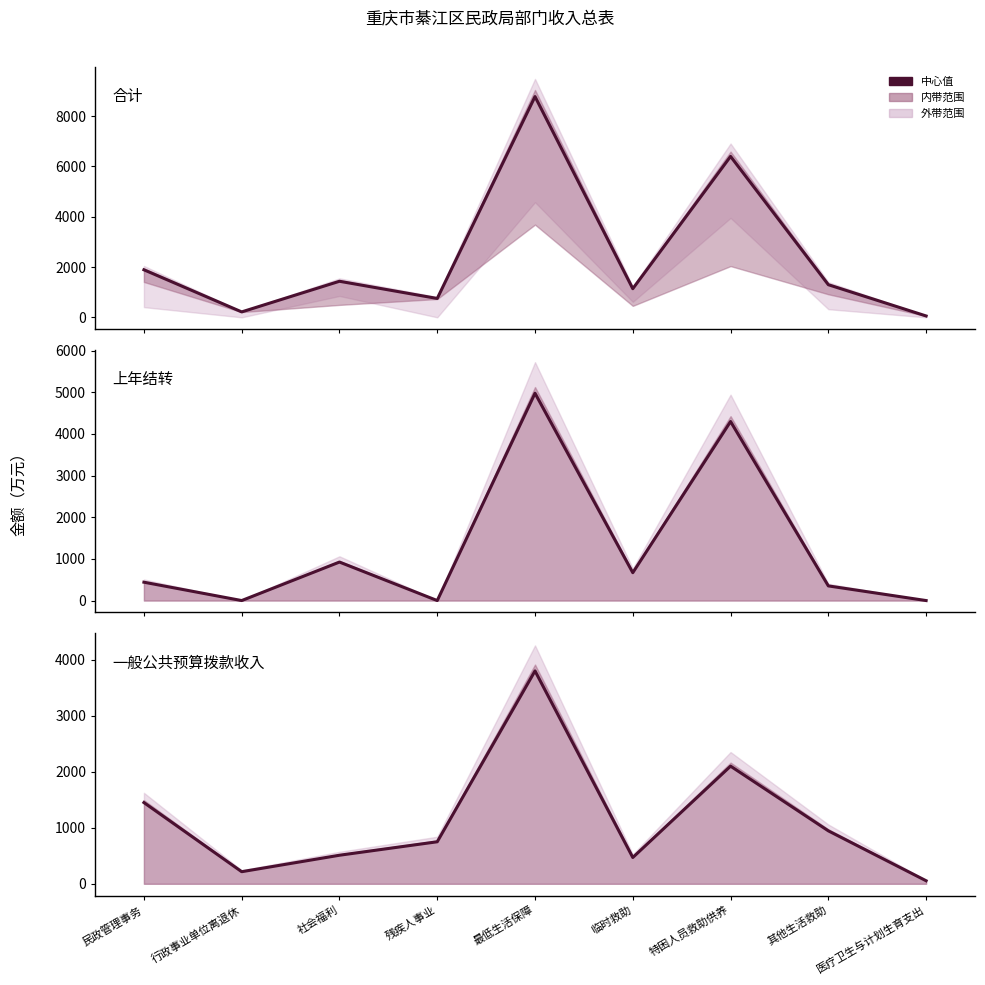

True or false: 合计 has a value of 1138.0 at 临时救助.

True